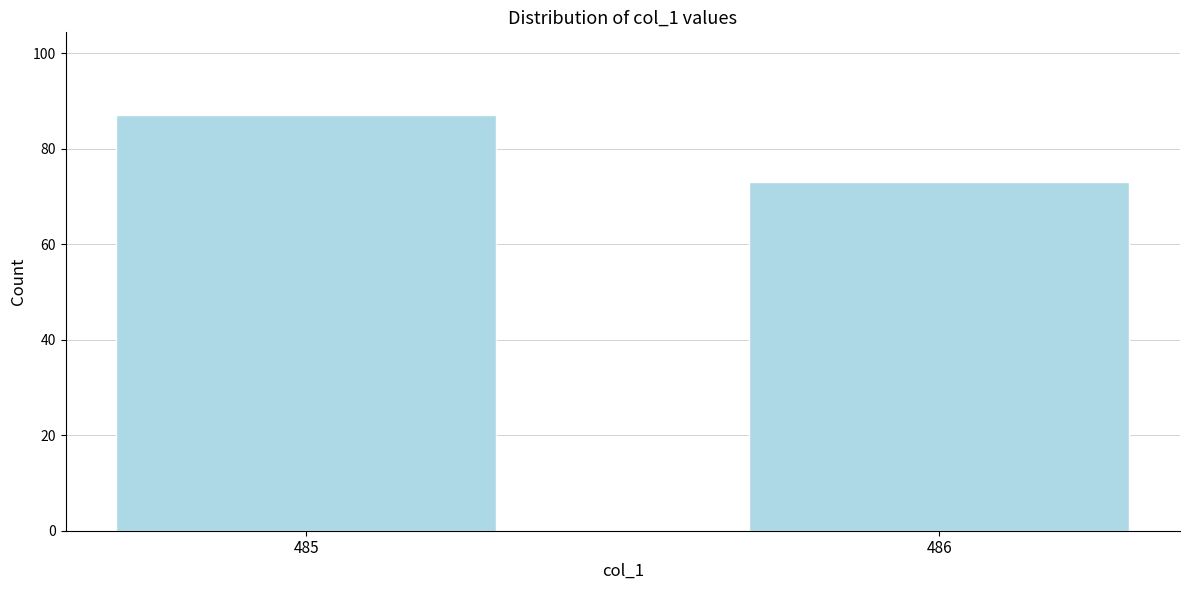

Reading left to right, extract all data points from this chart.

87	73